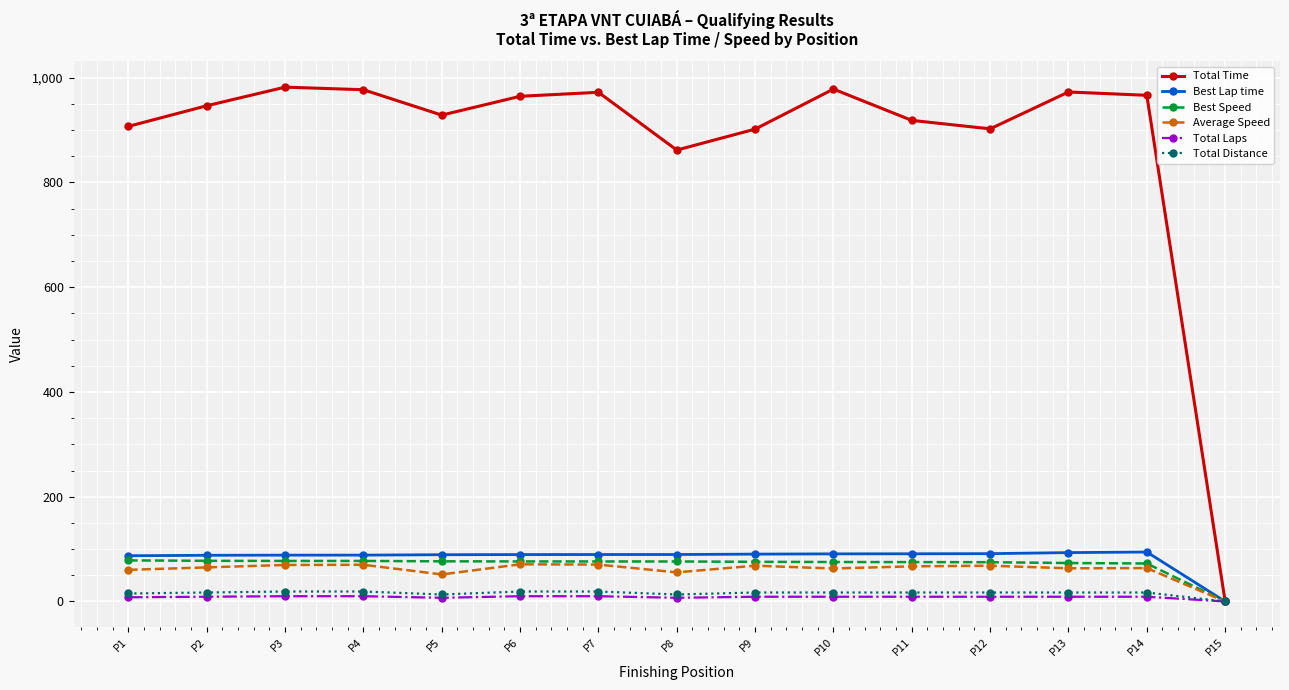

How many positive values does the Total Distance series have?

14